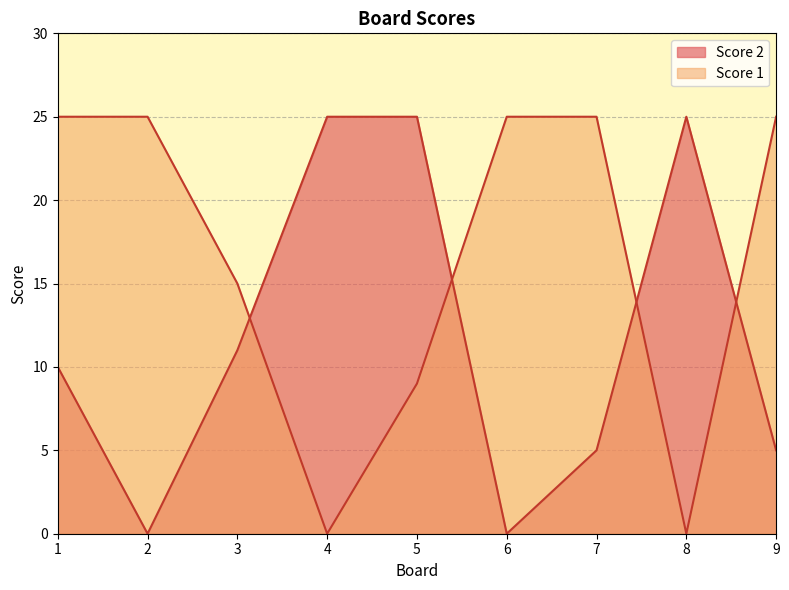

Which series has the largest range (max minus min)?

Score 2